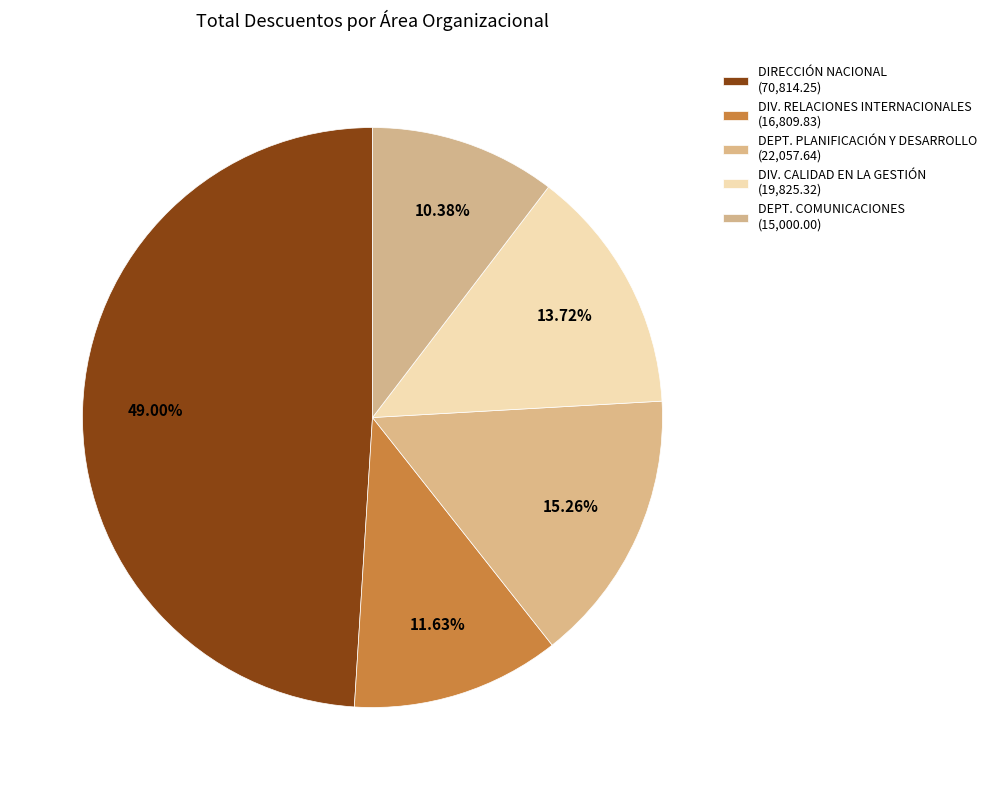

How many segments does this pie chart have?

5